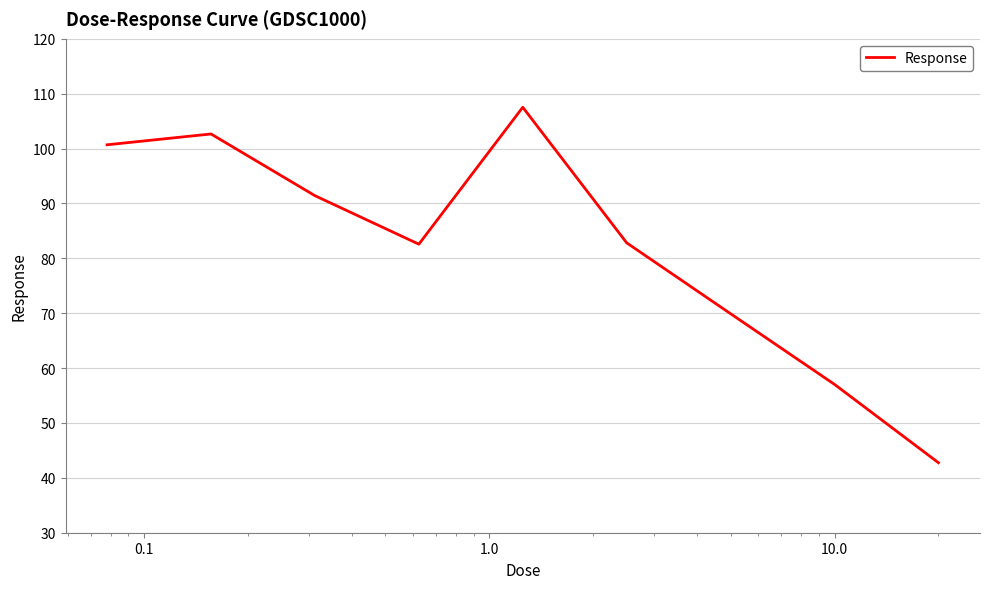

How many lines are shown in the chart?

1